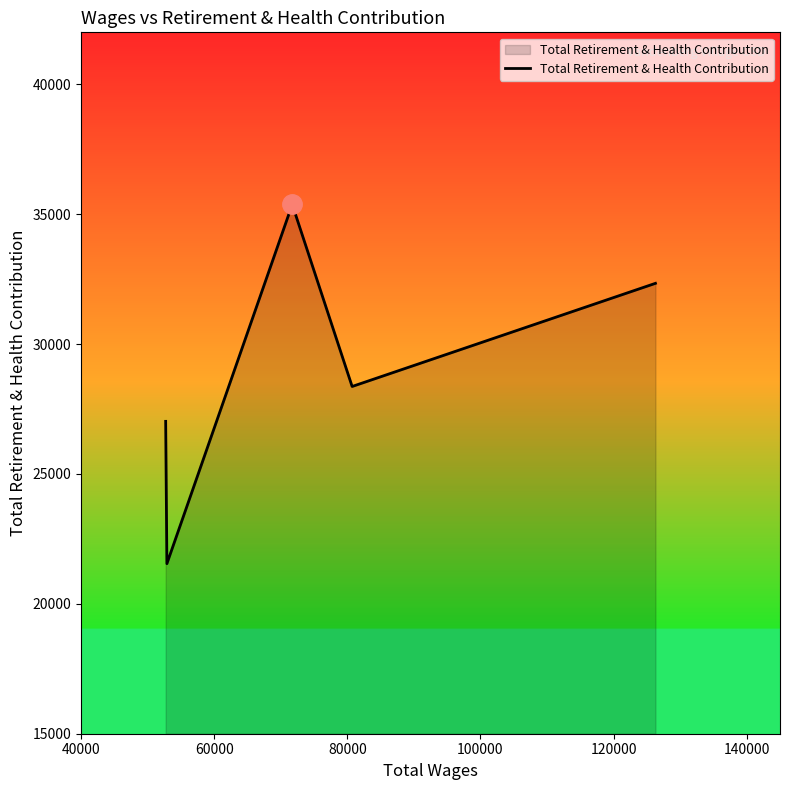

What is the difference between the maximum and minimum values?

13827